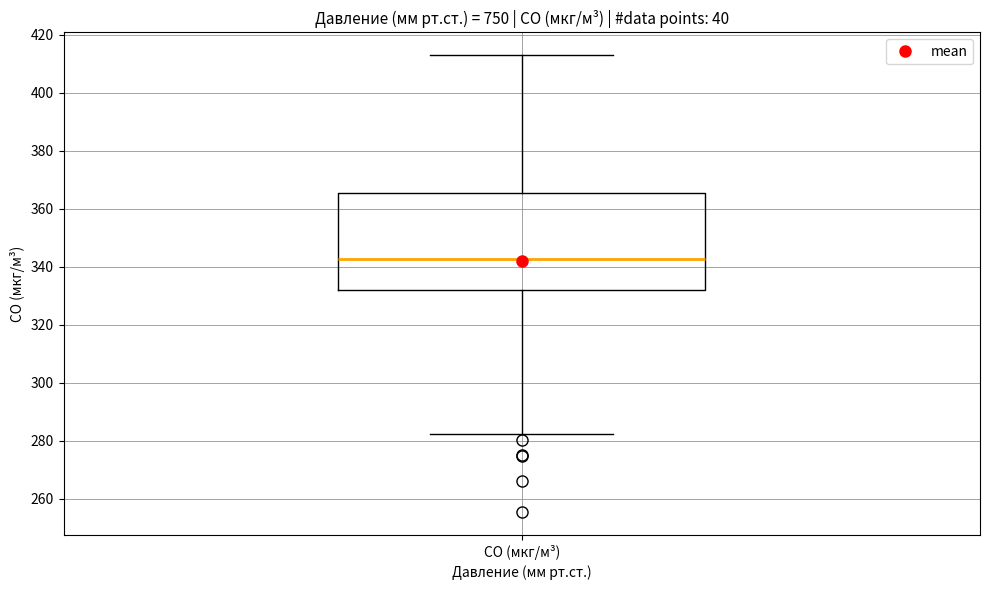

Read this box plot against the y-axis: the position of the median line, the range covered by the box, and the ends of both whiskers. The values are not printed on the chart, so give them approximately, as read against the axis.

median 342, box 332 to 366, whiskers 282 to 412